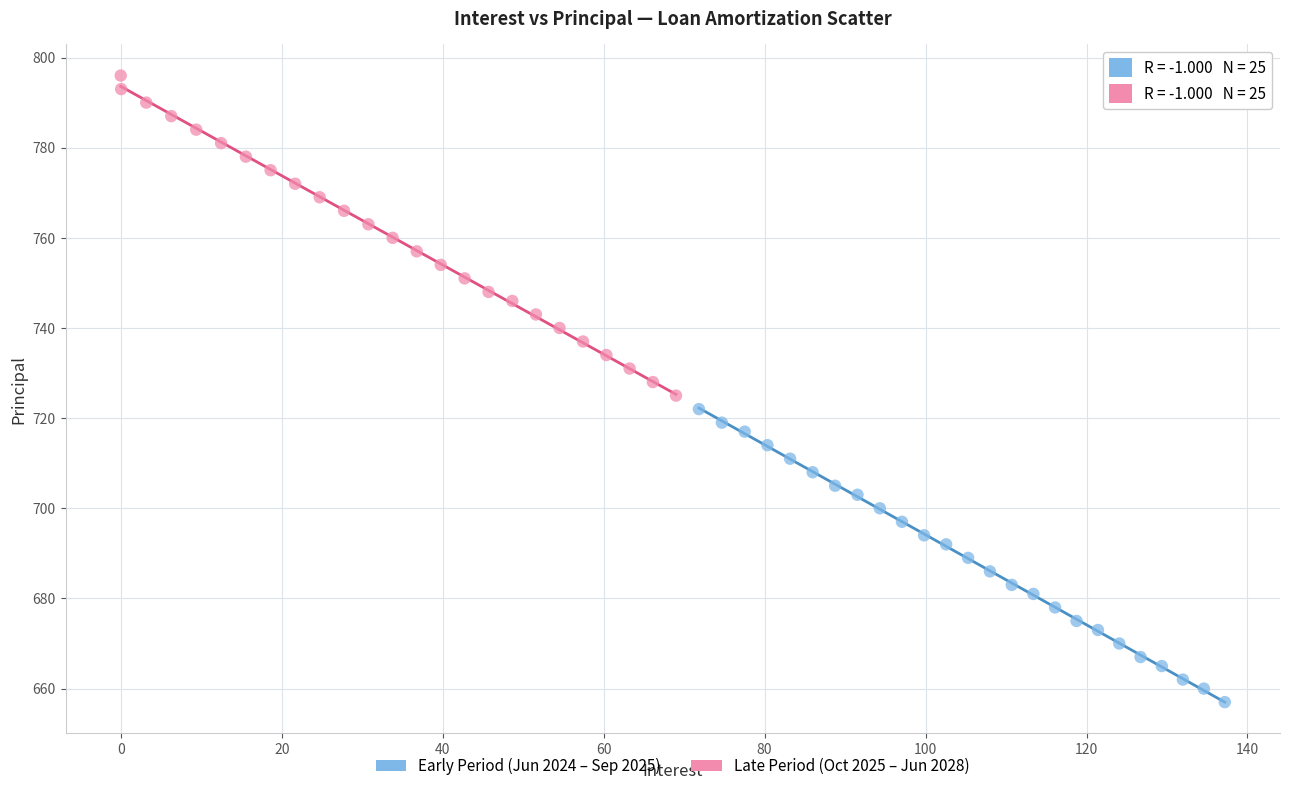

Which series contains the highest Y value?

Late Period (Oct 2025 – Jun 2028)